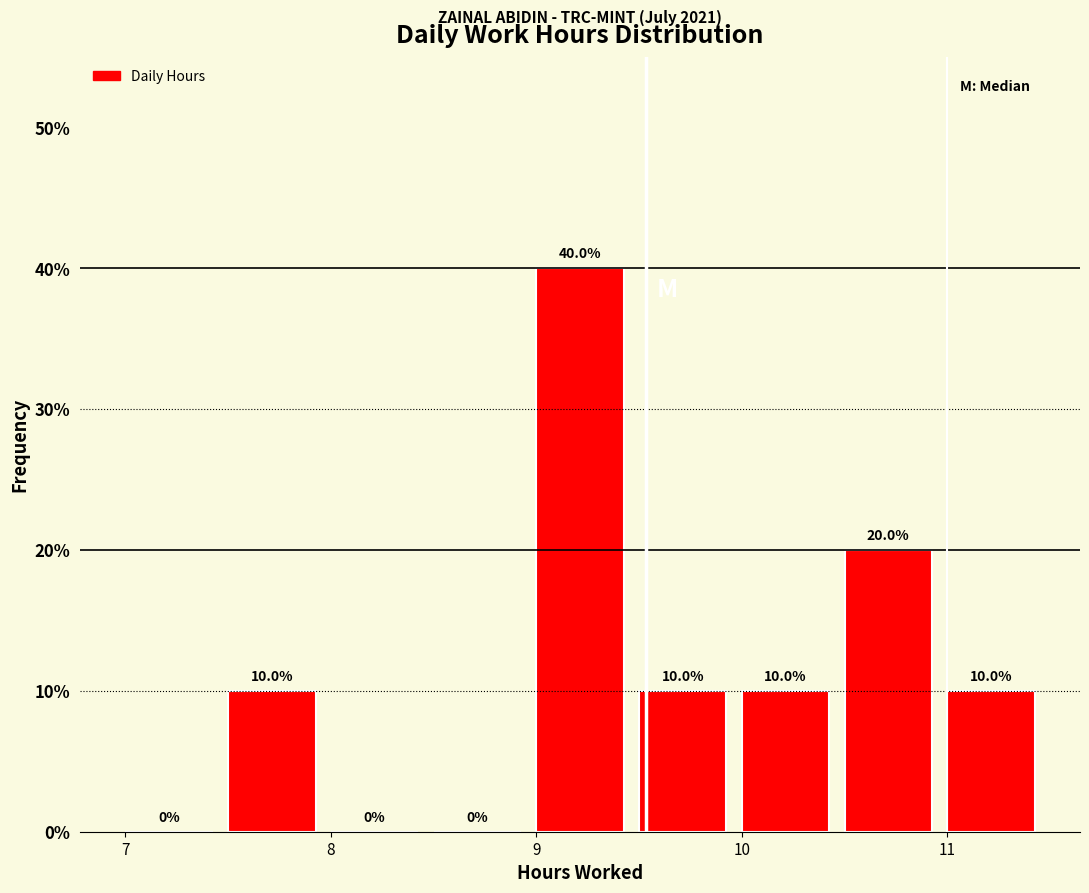

Reading left to right, list every bar in this chart as the range it spans on the x-axis followed by its height.

7.0 to 7.5: 0.0
7.5 to 8.0: 10.0
8.0 to 8.5: 0.0
8.5 to 9.0: 0.0
9.0 to 9.5: 40.0
9.5 to 10.0: 10.0
10.0 to 10.5: 10.0
10.5 to 11.0: 20.0
11.0 to 11.5: 10.0